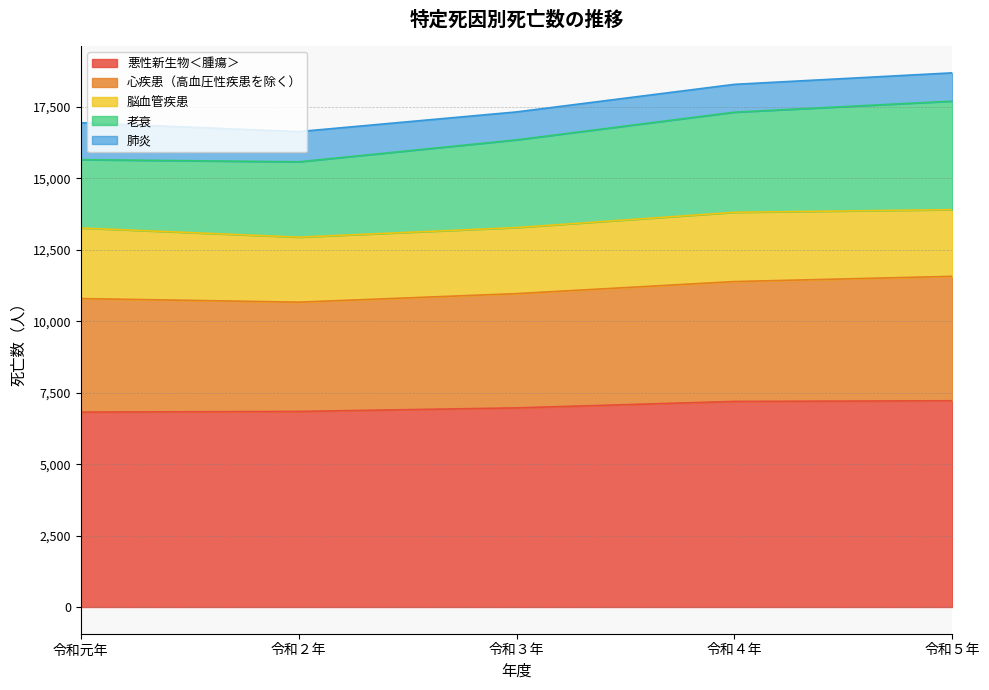

Is the value of 悪性新生物＜腫瘍＞ at 令和４年 greater than the value of 心疾患（高血圧性疾患を除く） at 令和元年?

Yes